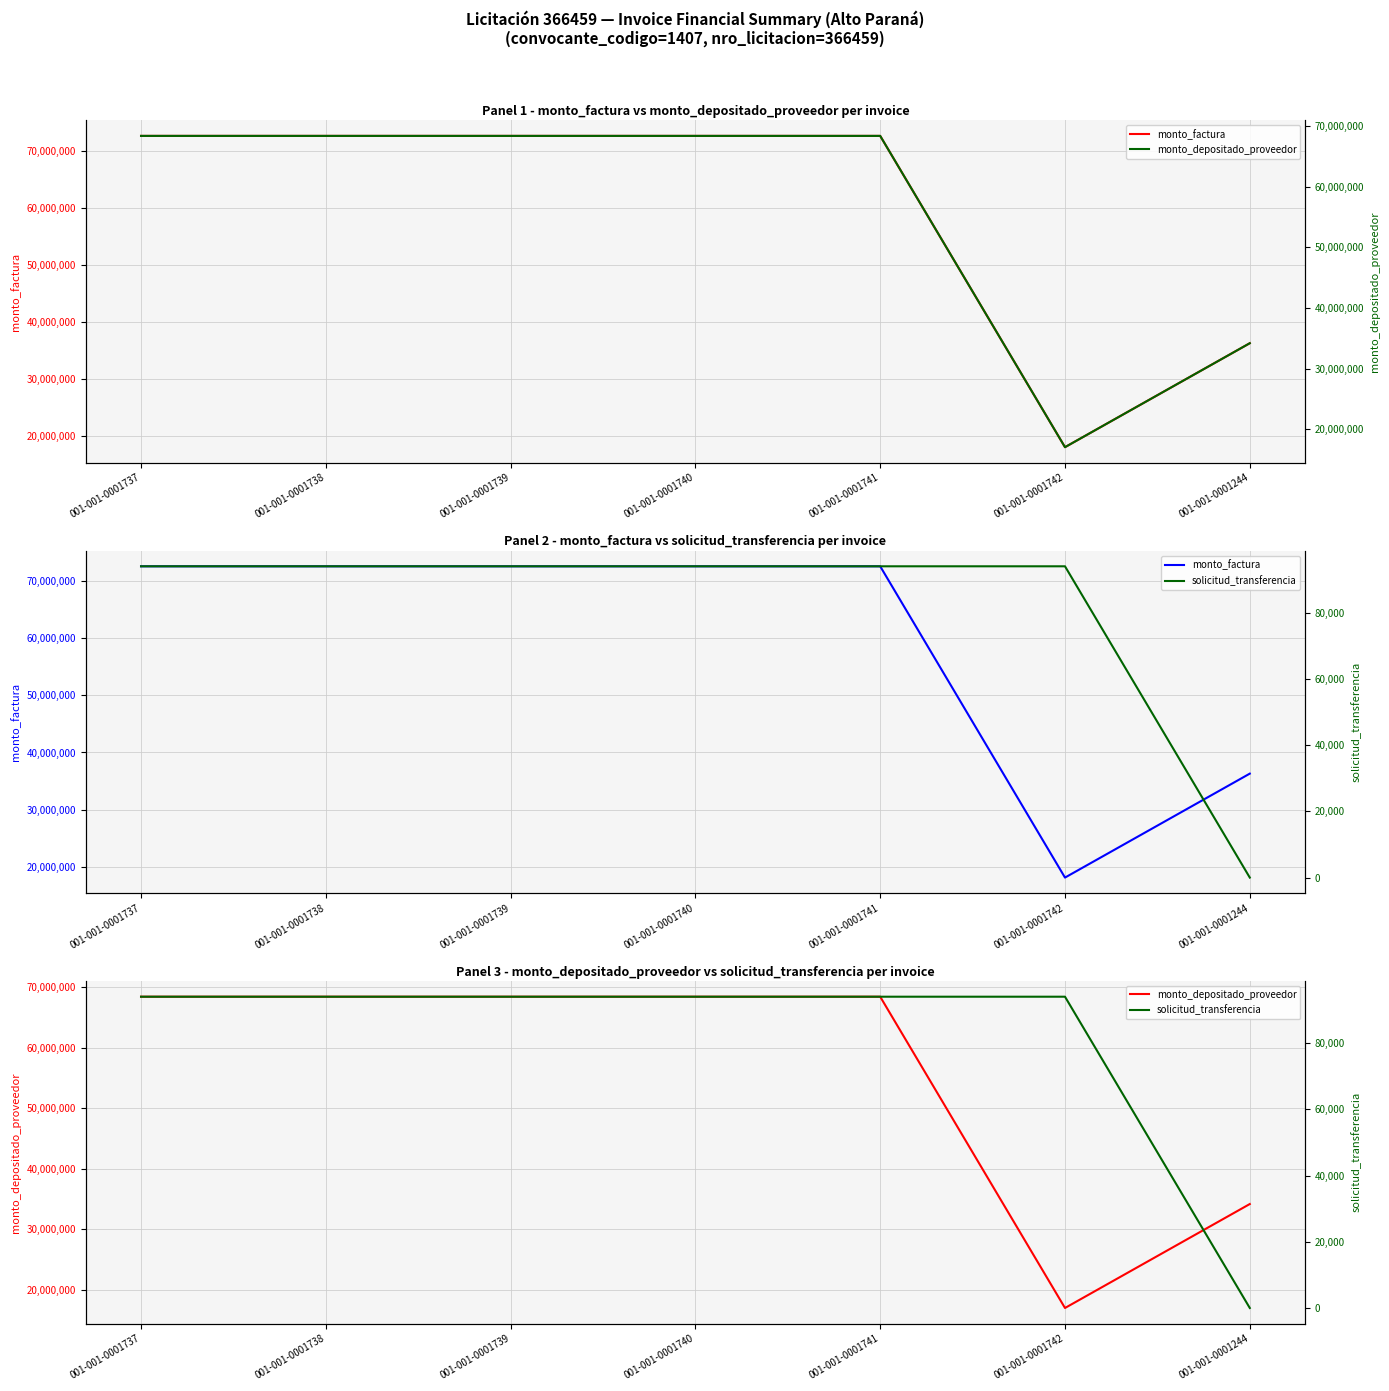

Which has a higher value, 001-001-0001742 or 001-001-0001738?

001-001-0001738